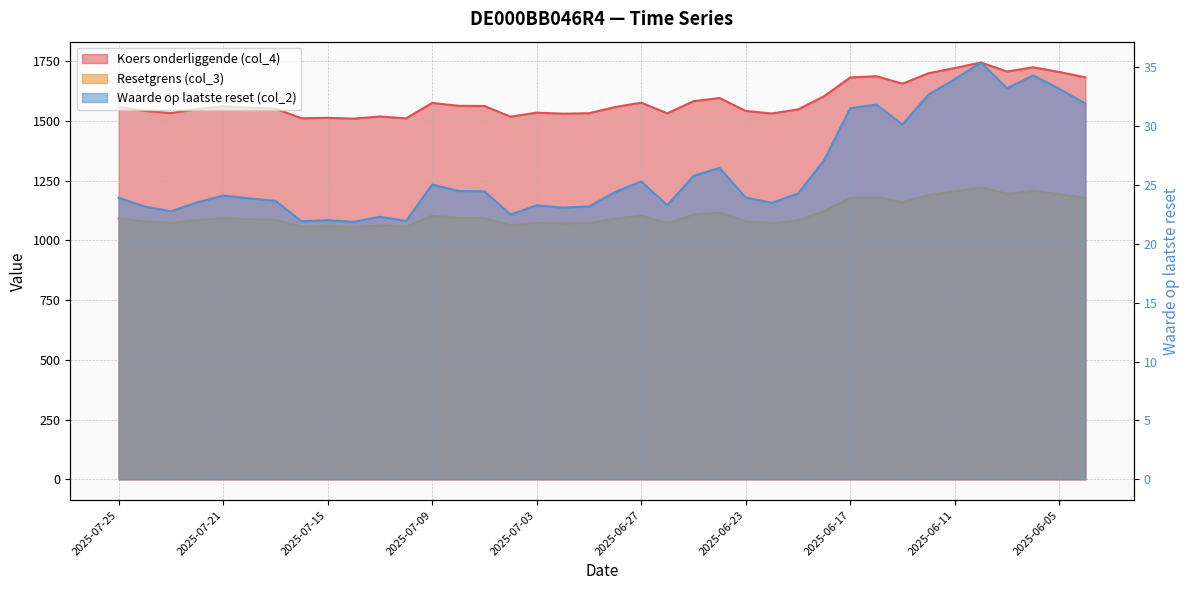

What is the highest value of the Waarde op laatste reset (col_2) series?

35.4